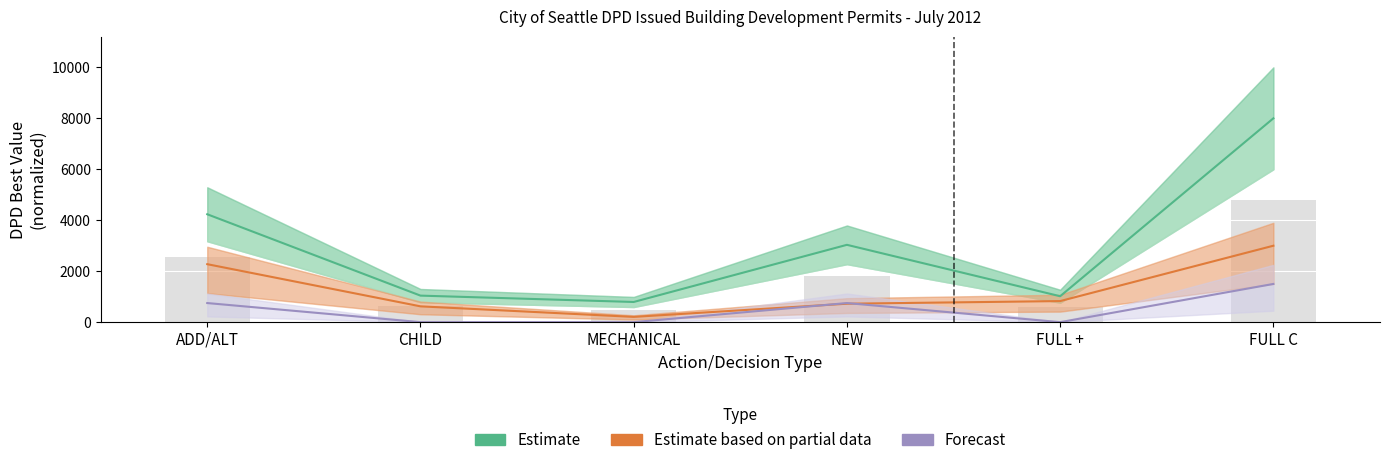

What are all the series names shown in the legend?

Estimate, Estimate based on partial data, Forecast